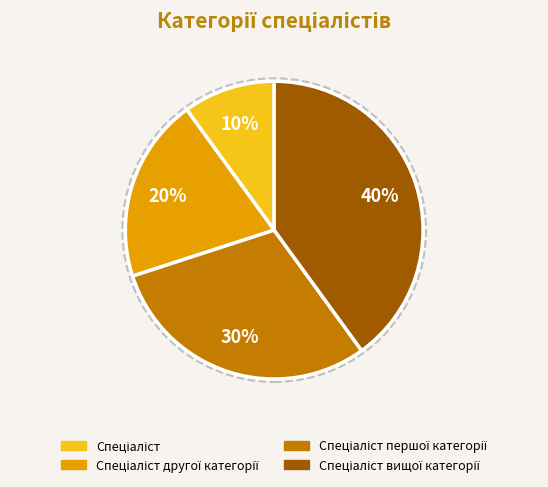

Is there a majority slice in this chart?

No